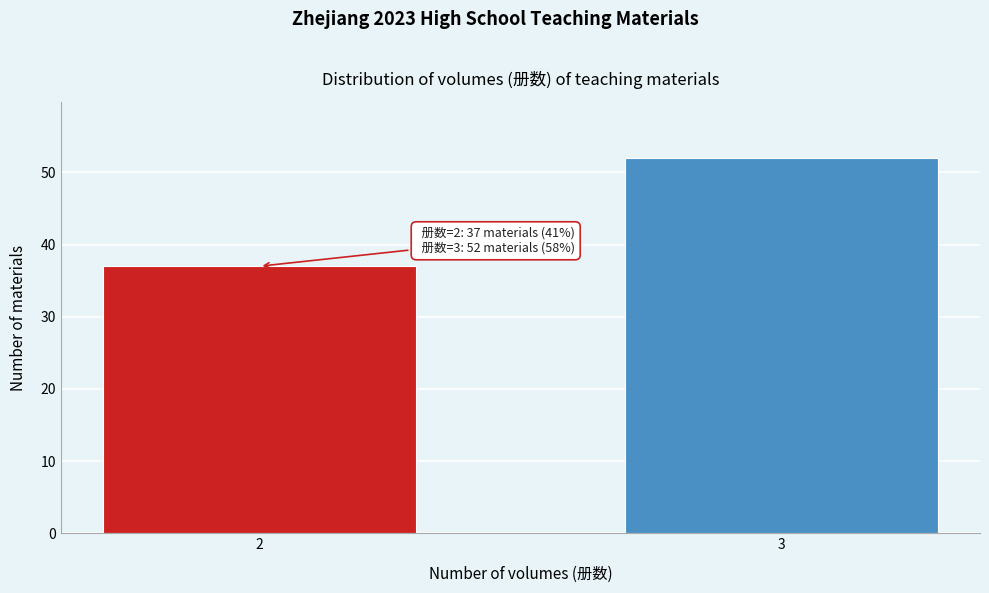

Reading right to left, what are all the values shown in this chart?

3=52	2=37